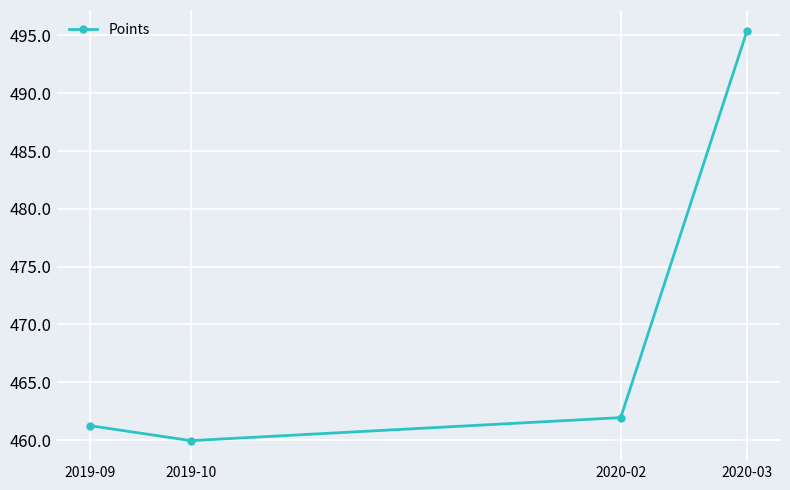

What is the maximum value shown in the chart?

495.4